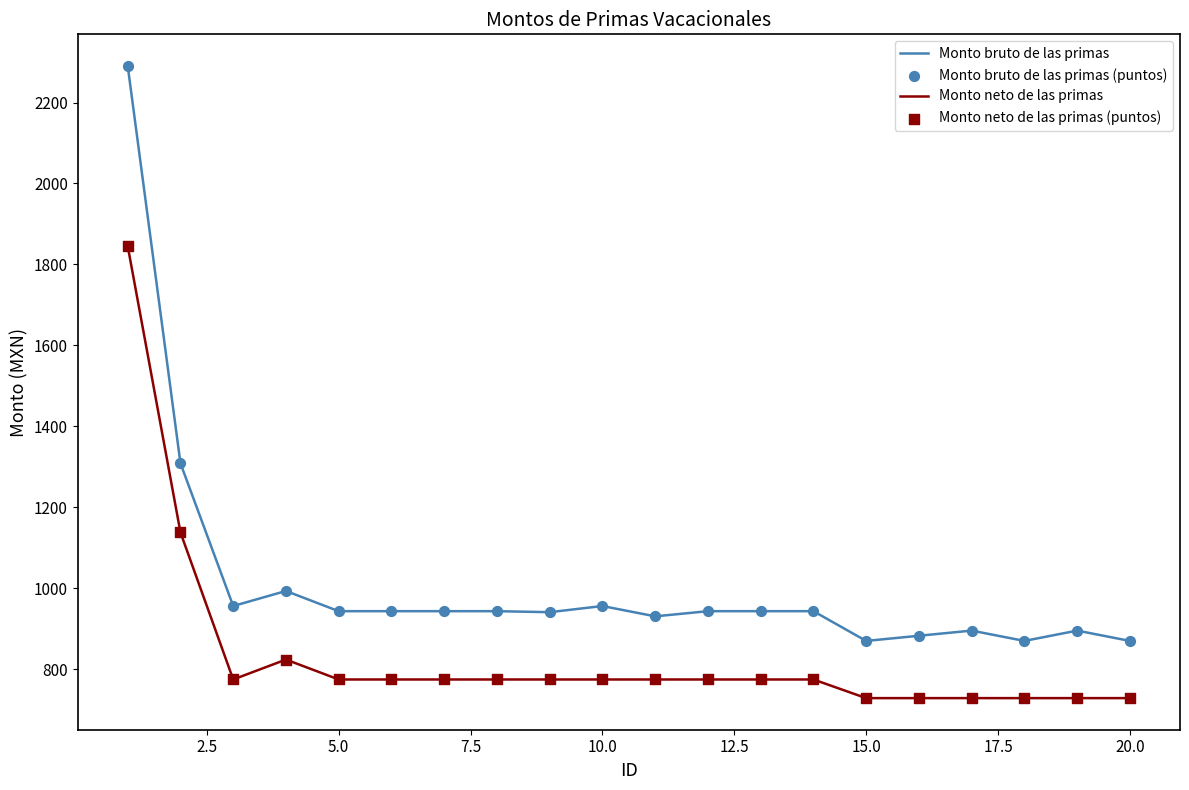

Which series has the widest spread of values?

Monto bruto de las primas